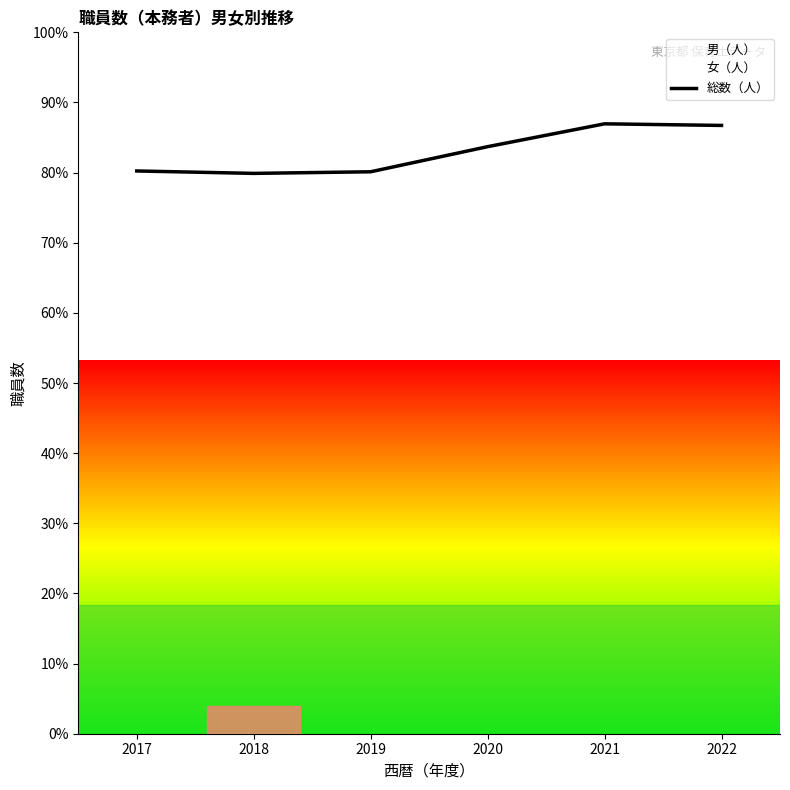

Reading right to left, extract all data points from this chart.

2022=3780	2021=3790	2020=3648	2019=3492	2018=3482	2017=3497